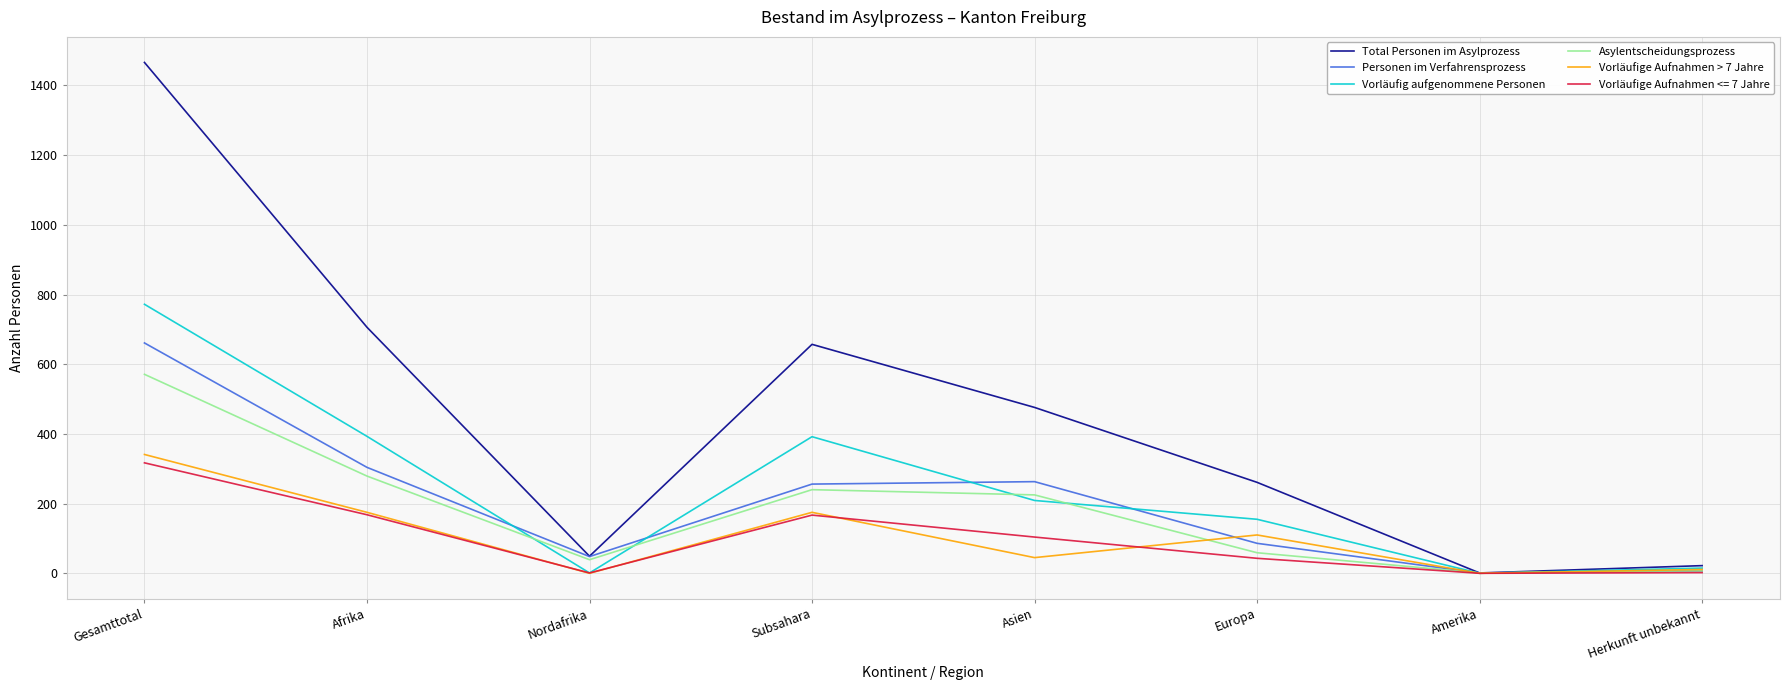

True or false: Vorläufig aufgenommene Personen has a value of 155 at Europa.

True